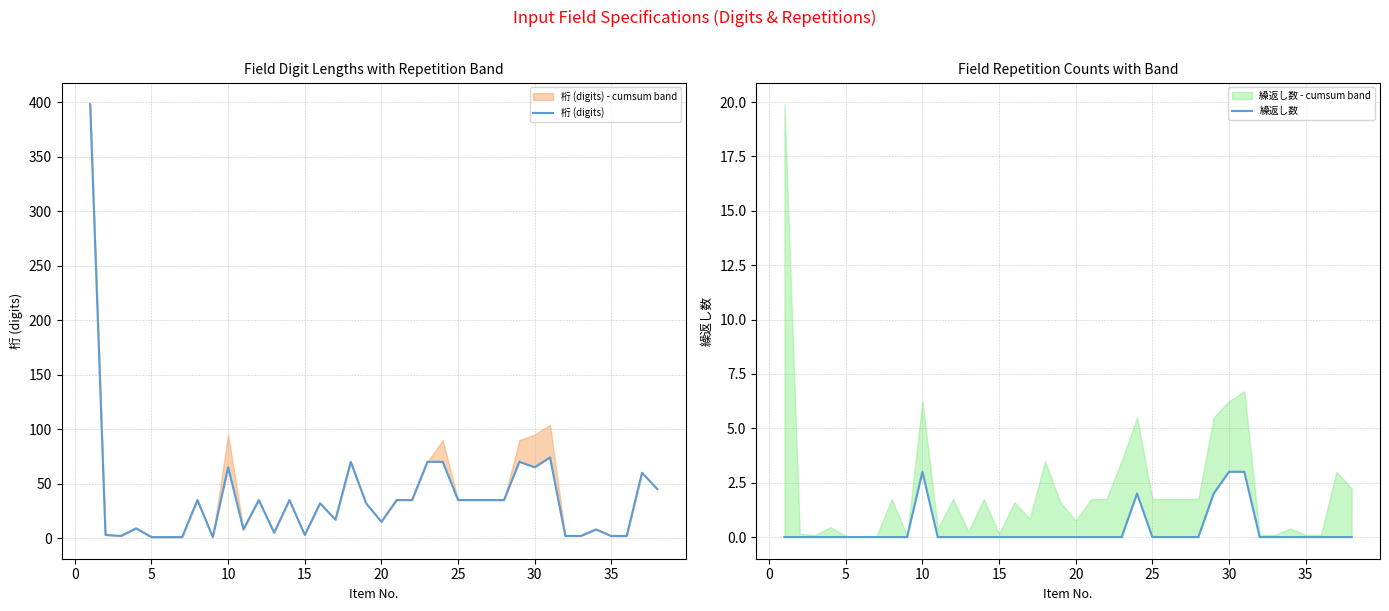

List the series in order of their peak value, lowest first.

繰返し数, 桁 (digits)